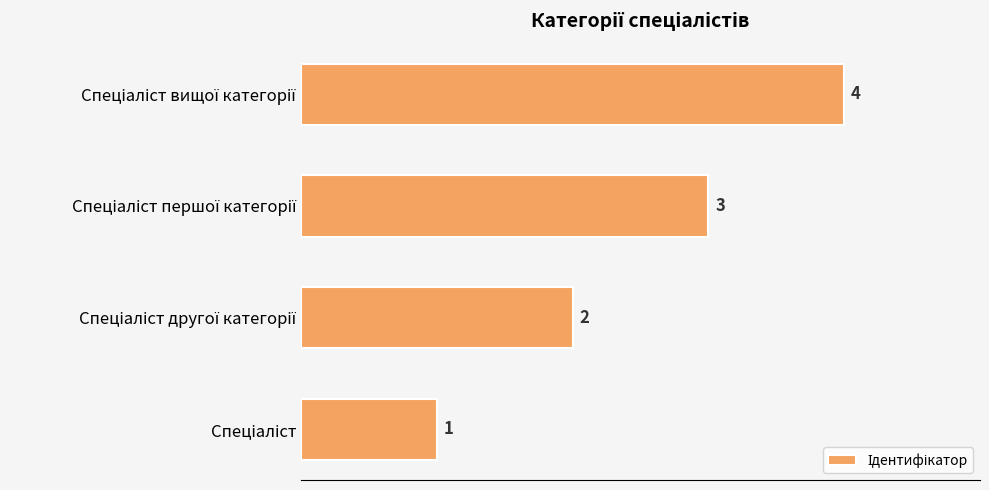

Count the values in the range 2 to 4.

3